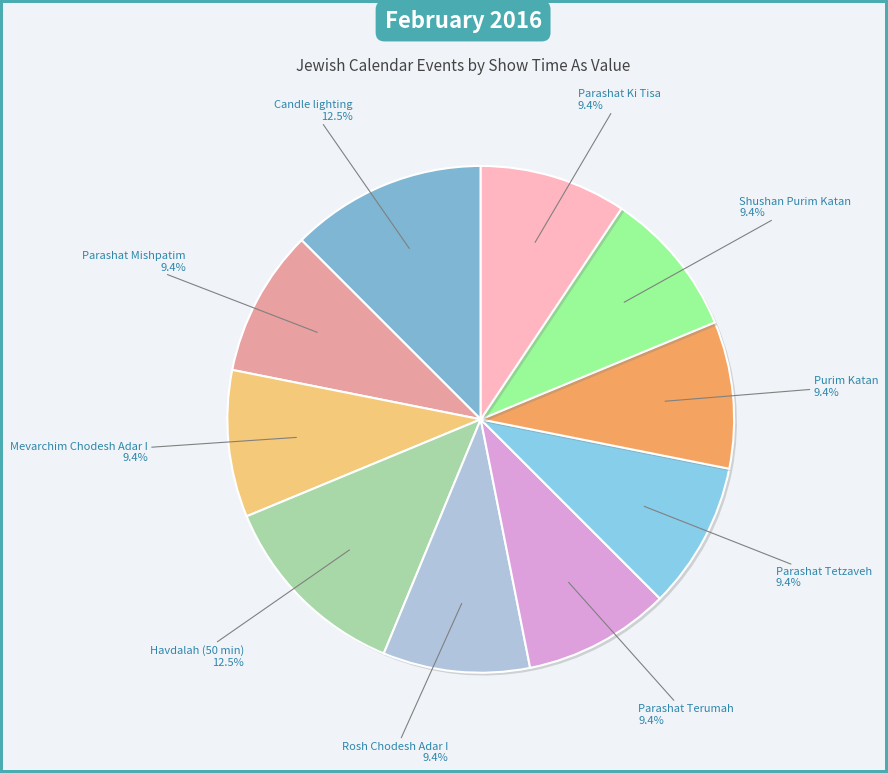

How many segments does this pie chart have?

10